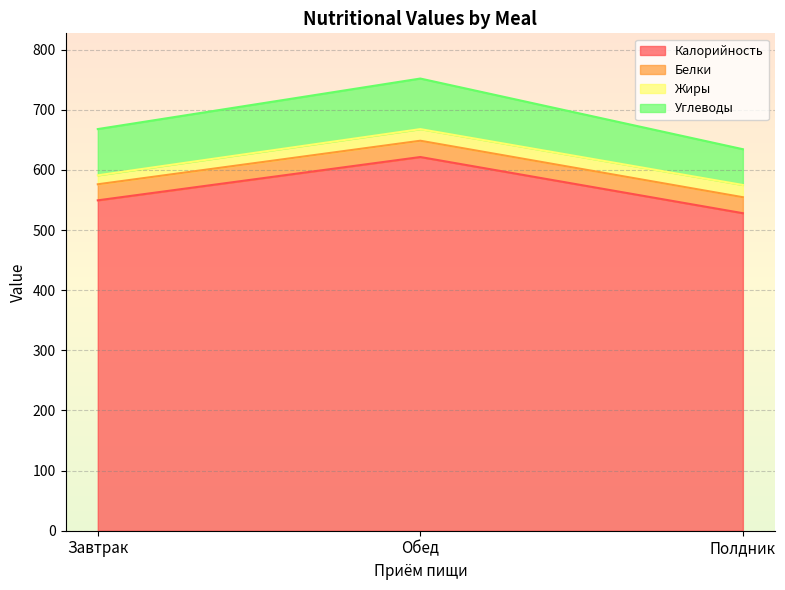

What is the value of the Калорийность point at the 3rd from the left?

528.0